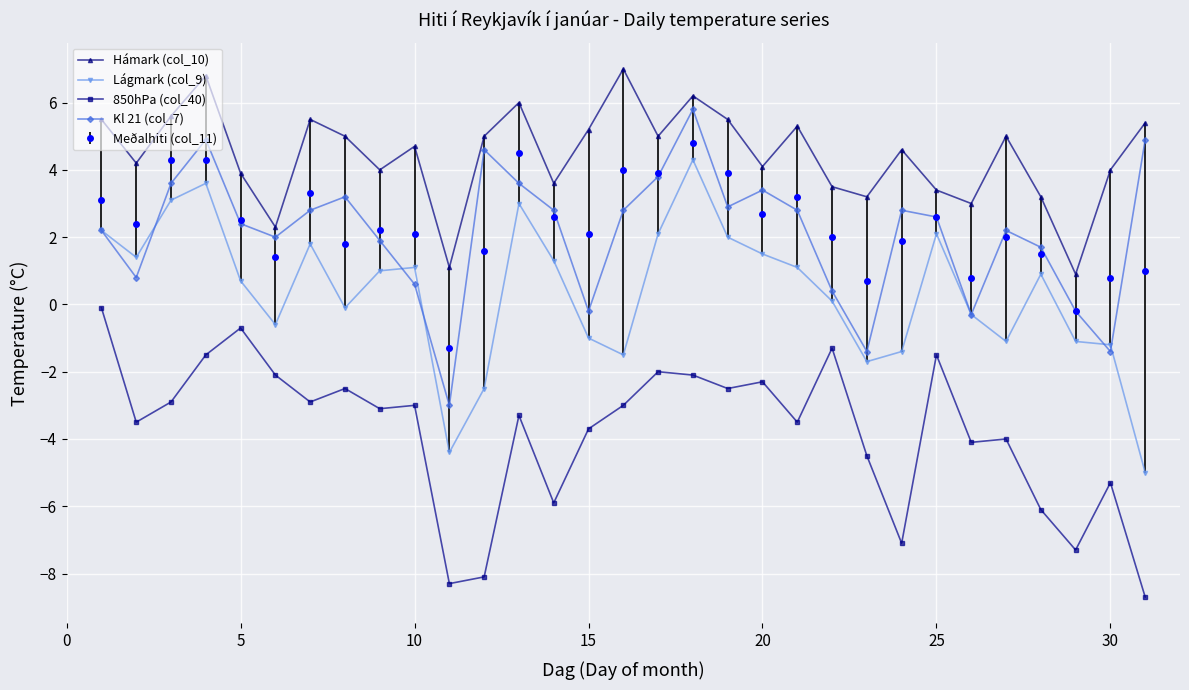

Which series has the largest total across all categories?

Hámark (col_10)